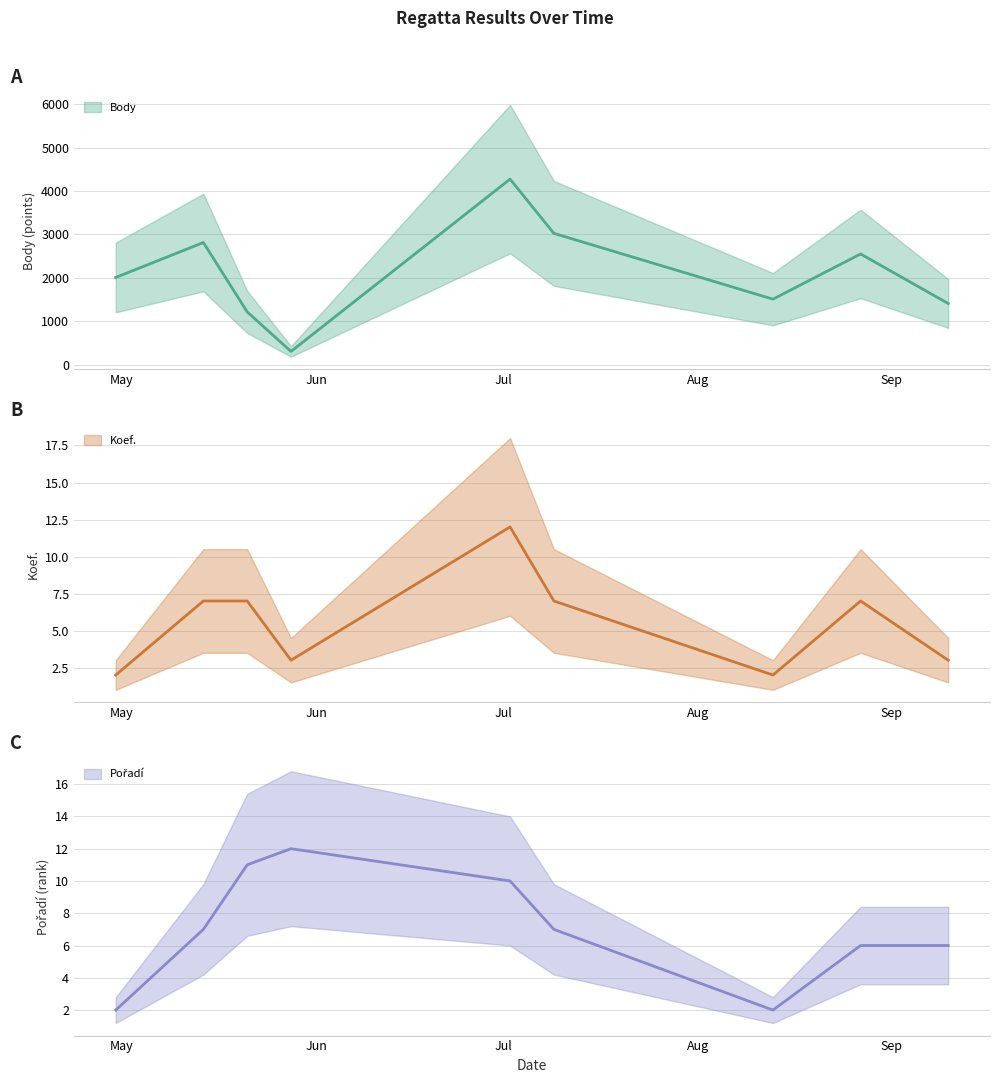

True or false: Body and Koef. intersect in this chart.

False